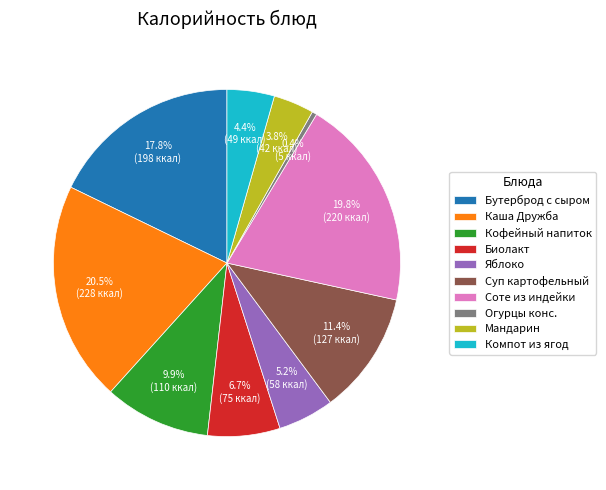

True or false: Мандарин accounts for 4% of the total.

True